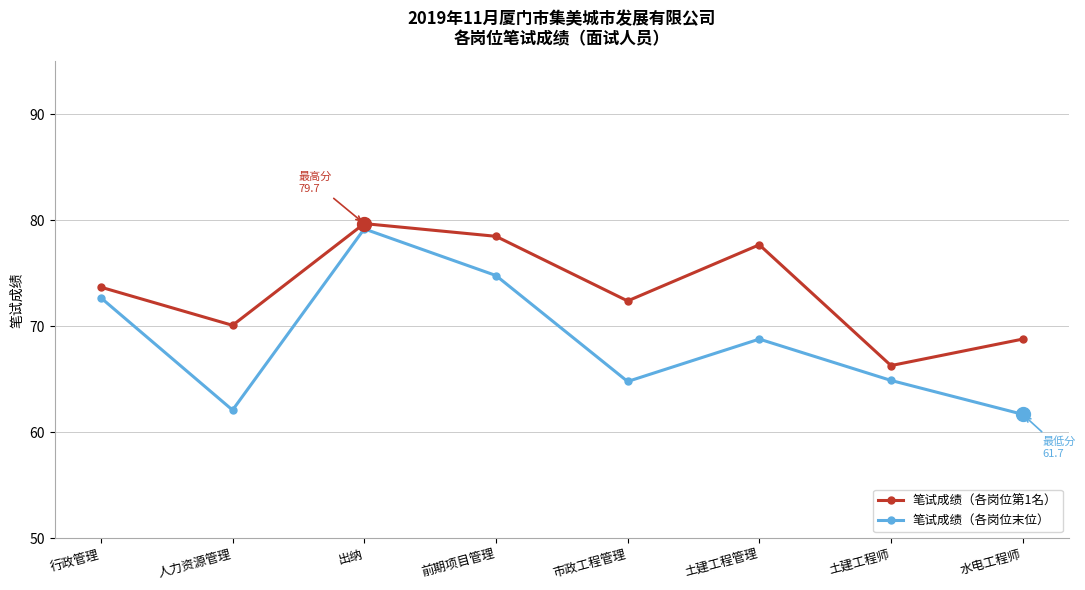

List the series in order of their overall mean, highest first.

笔试成绩（各岗位第1名）, 笔试成绩（各岗位末位）